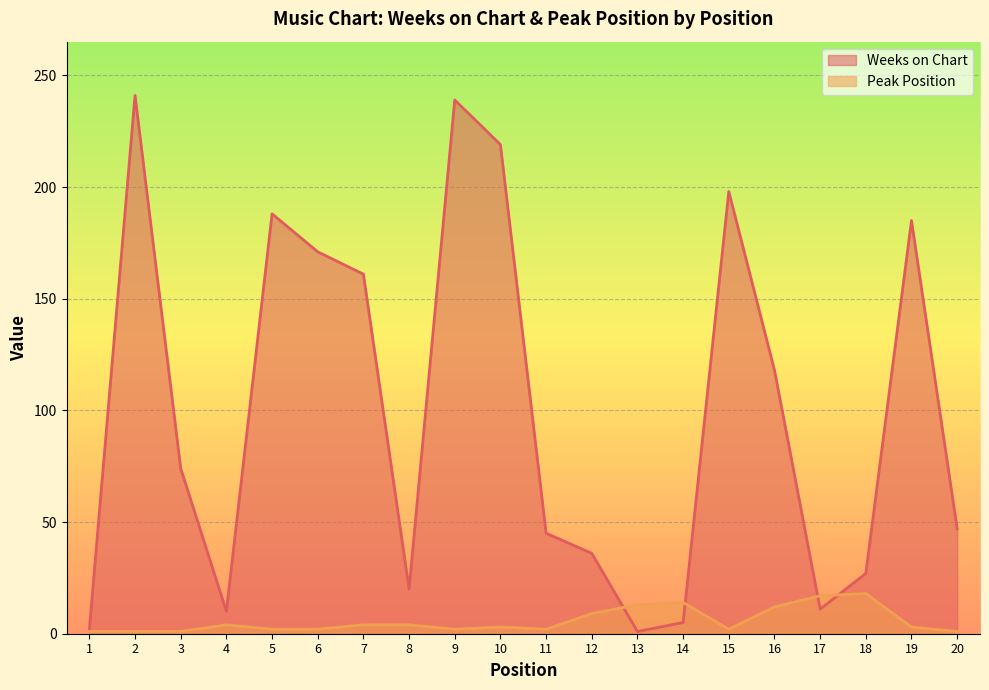

How many values in the Peak Position series exceed 3?

9